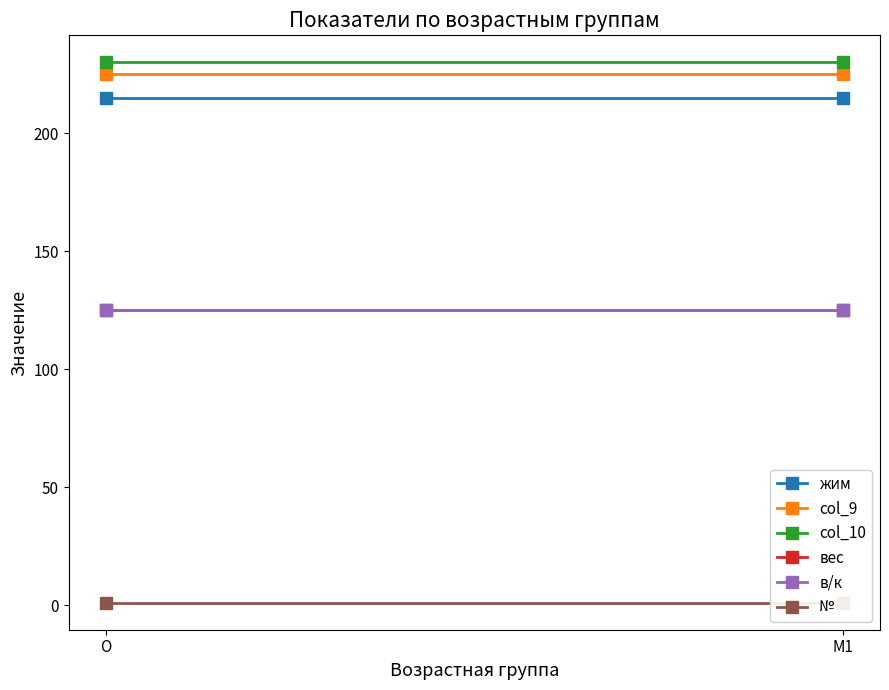

What is the label of the 2nd point from the left?

M1